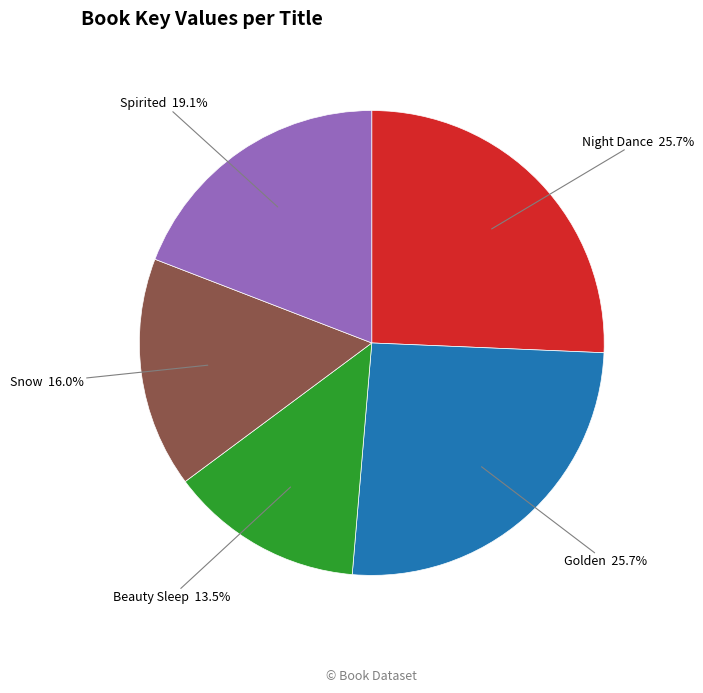

Does any single category account for the majority?

No